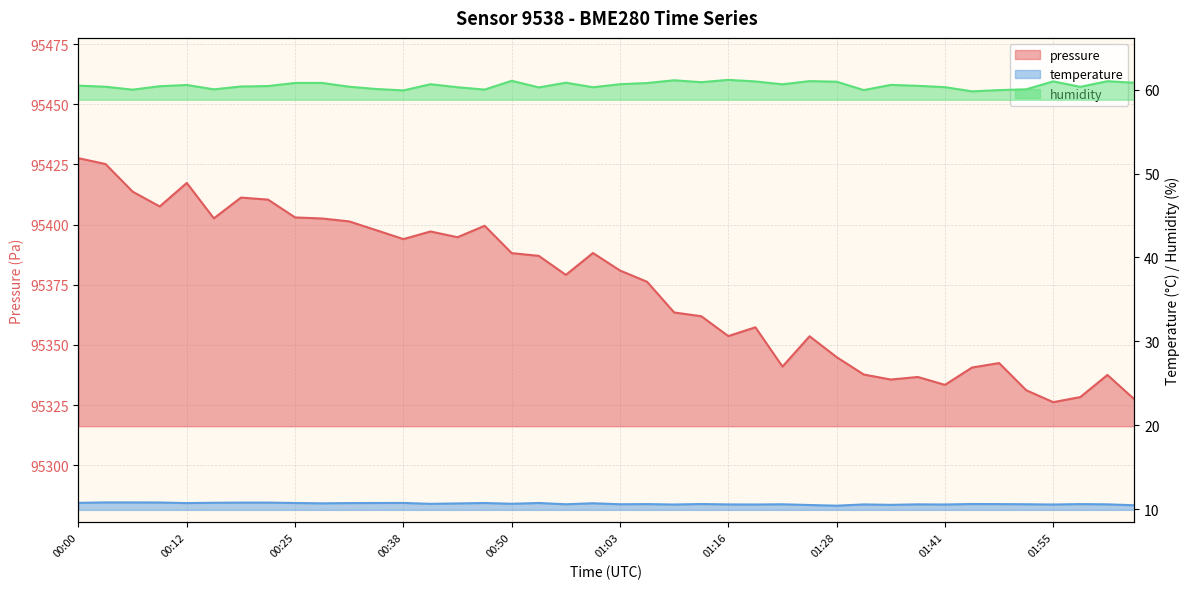

True or false: temperature has more than 2 interior local peaks.

True